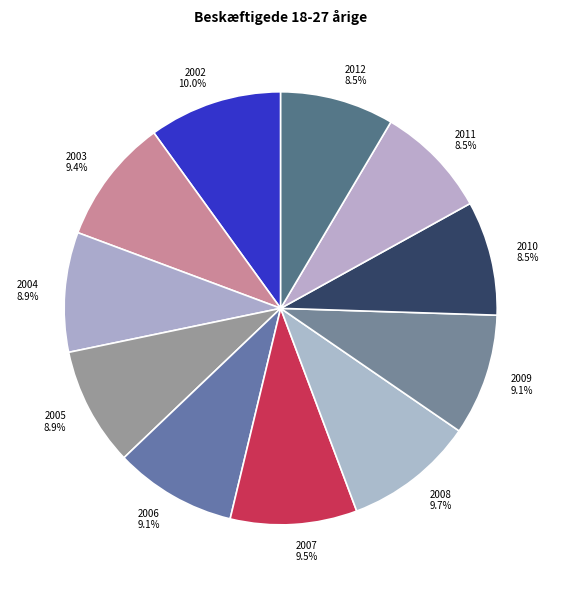

How many slices are in this pie chart?

11